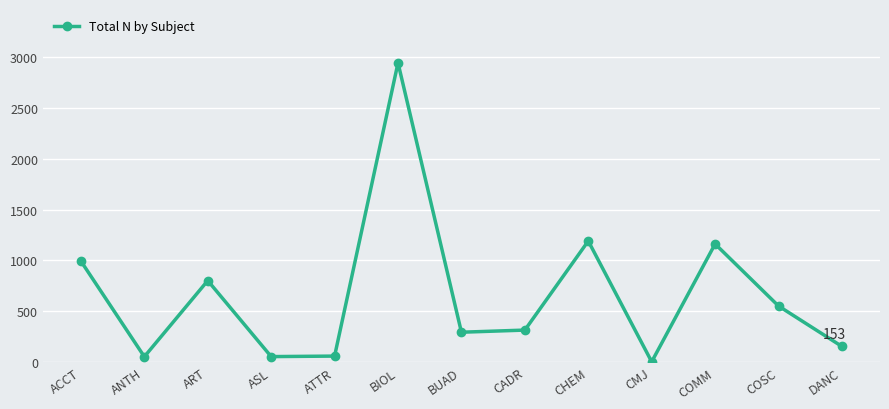

How many data points are less than 314?

6